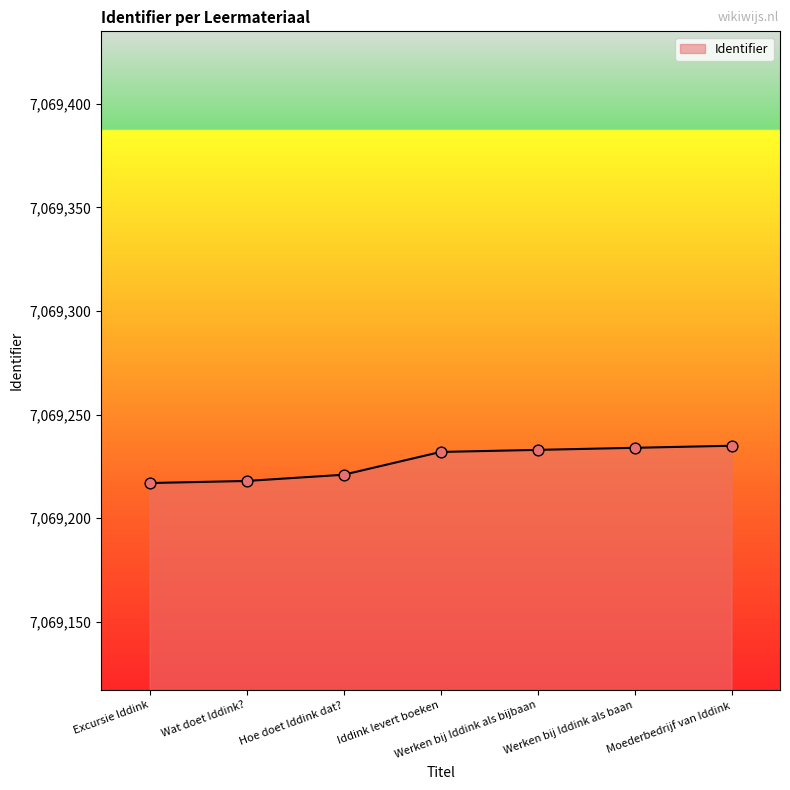

What is the change in value from Hoe doet Iddink dat? to Moederbedrijf van Iddink?

+14